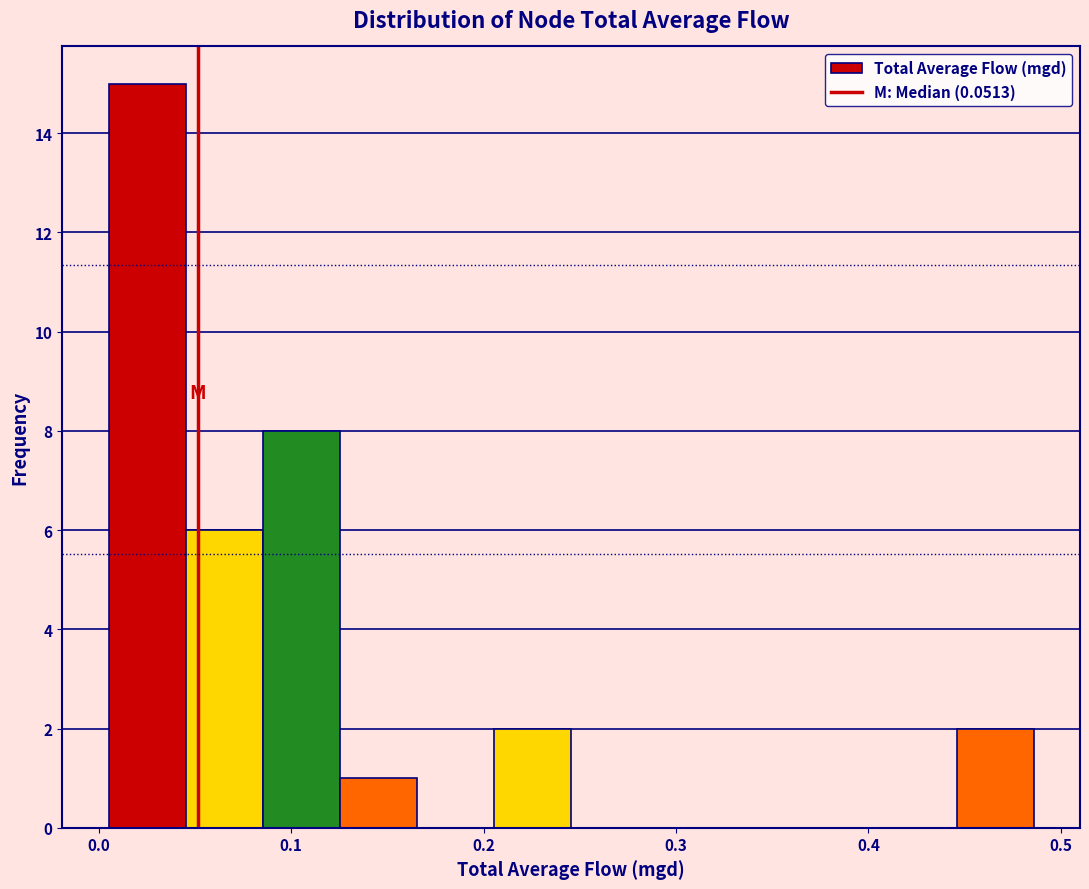

How tall is the bar that spans 0.45 to 0.49 on the x-axis? Neither the bar edges nor the heights are printed on the chart, so give them approximately, as read against the axes.

2